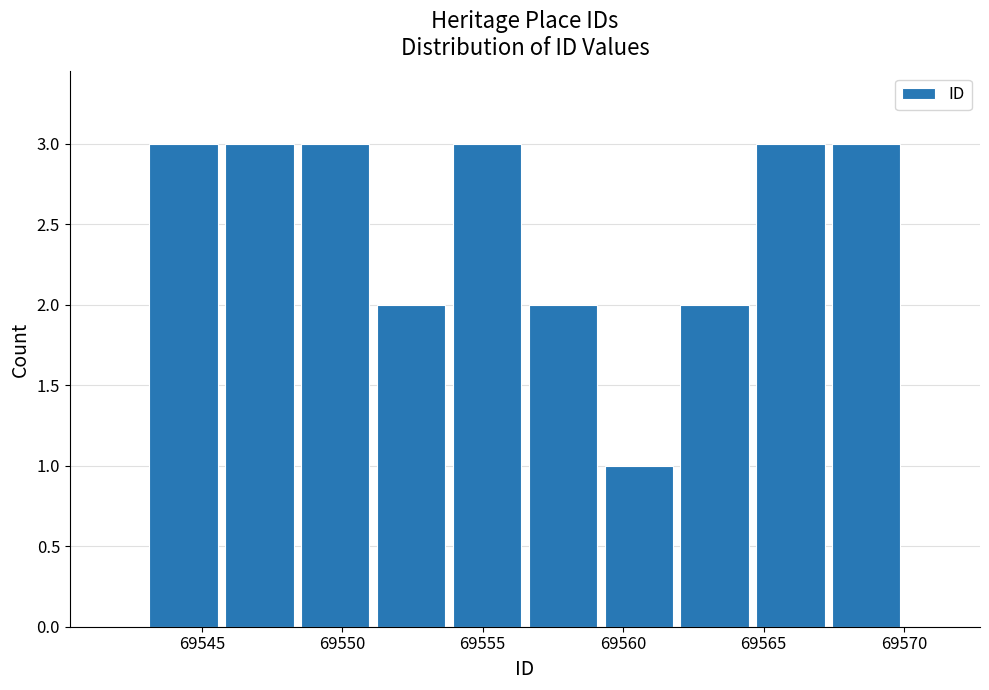

Reading left to right, list every bar in this chart as the range it spans on the x-axis followed by its height. Neither the bar edges nor the heights are printed on the chart, so give them approximately, as read against the axes.

69543.0 to 69545.7: 3
69545.7 to 69548.4: 3
69548.4 to 69551.1: 3
69551.1 to 69553.8: 2
69553.8 to 69556.5: 3
69556.5 to 69559.2: 2
69559.2 to 69561.9: 1
69561.9 to 69564.6: 2
69564.6 to 69567.3: 3
69567.3 to 69570.0: 3